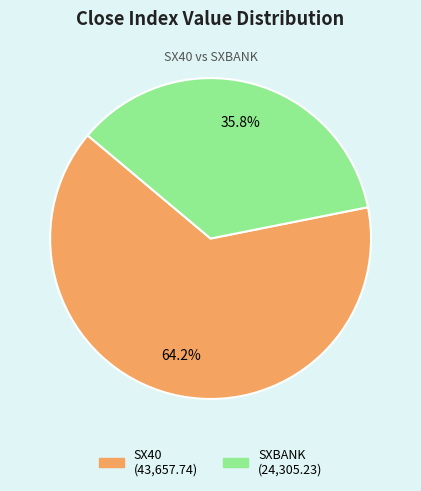

True or false: SXBANK accounts for 36% of the total.

True